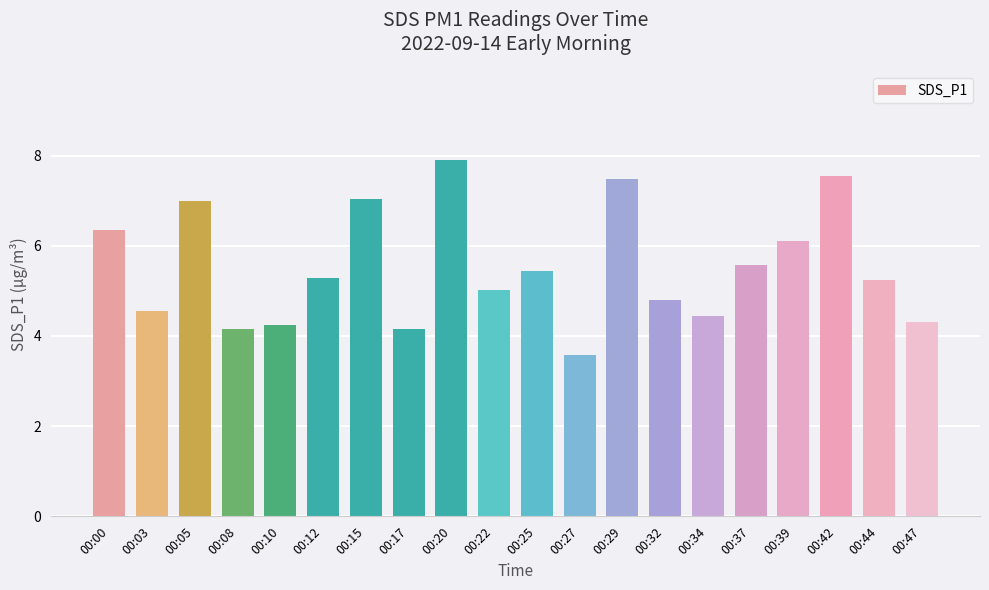

What value does the data have at 00:17?

4.2